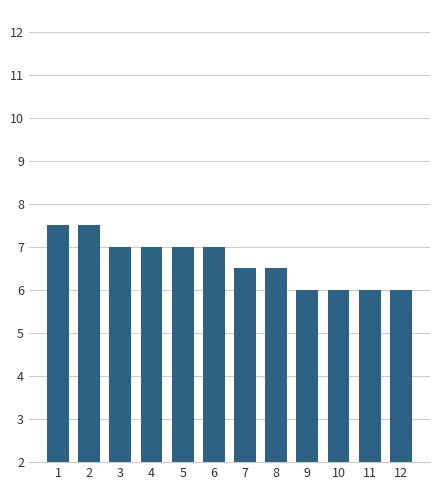

Count the number of categories in the chart.

12